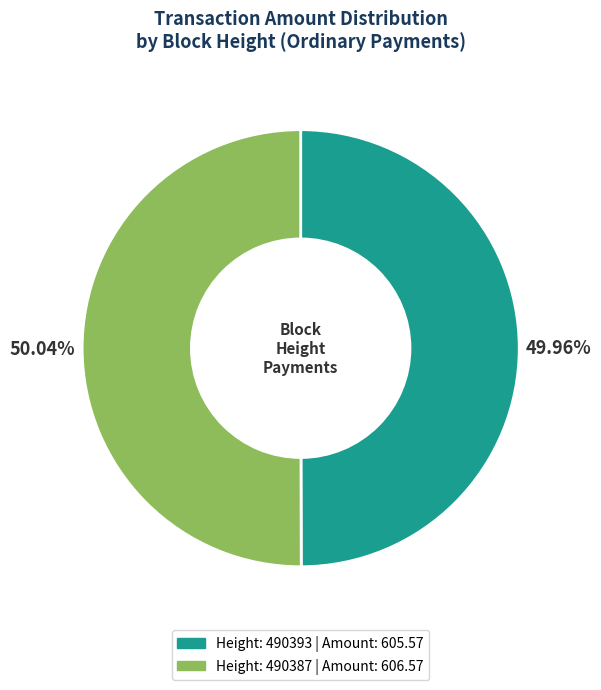

Does any single category account for the majority?

Yes